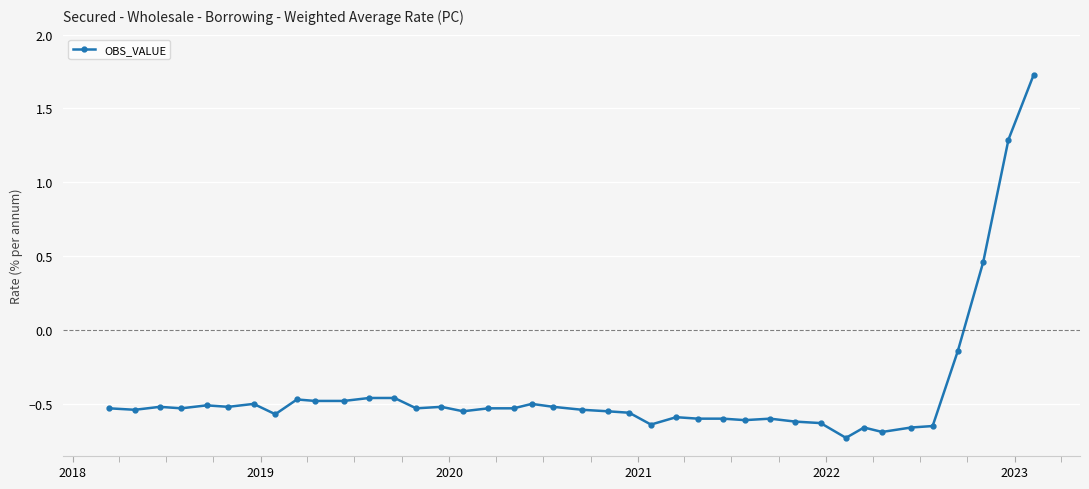

Does the chart have visible grid lines?

Yes